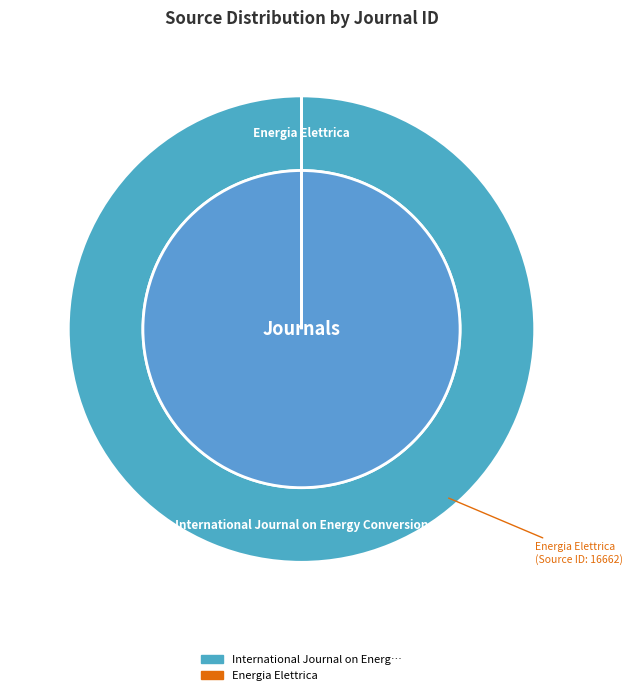

Does International Journal on Energy Conversion account for over 50% of the chart?

Yes